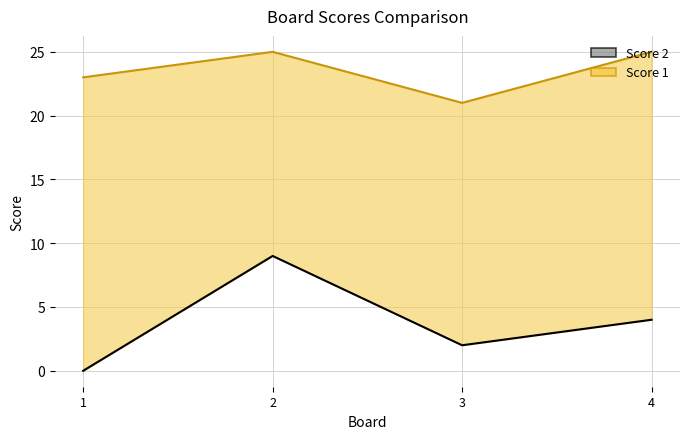

Count the Score 2 line values in the range 2 to 9.

3